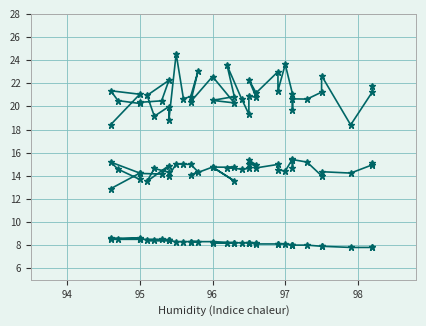

At 96, list the series in order from smallest to largest.

Temp, SDS_P2, SDS_P1